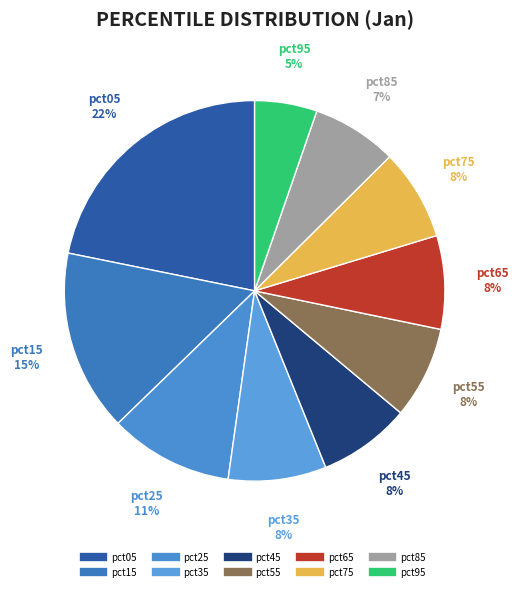

How many slices are in this pie chart?

10